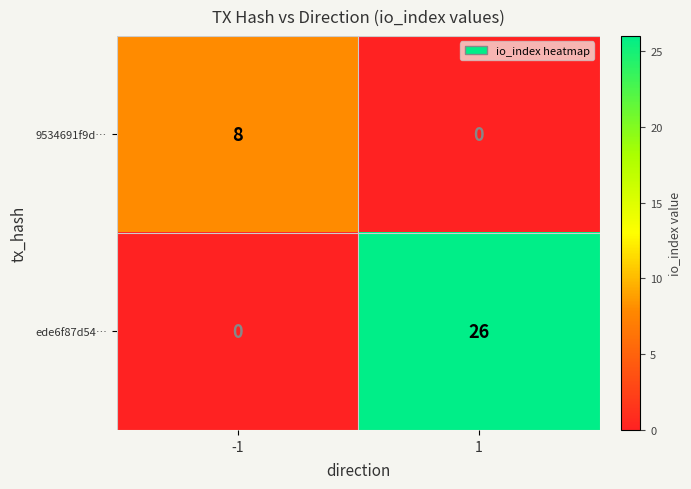

Count the number of data series in this chart.

2